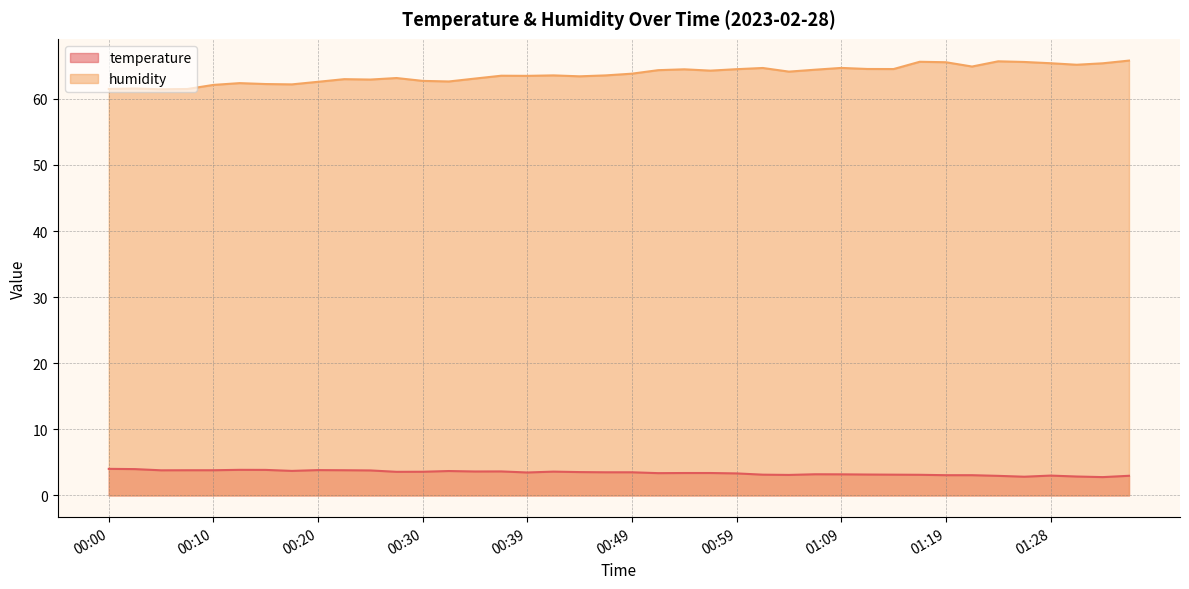

Reading left to right, list all the values displayed in this chart.

temperature: 00:00=4.0	00:02=4.0	00:05=3.8	00:07=3.8	00:10=3.8	00:12=3.9	00:15=3.9	00:17=3.7	00:20=3.8	00:22=3.8	00:25=3.8	00:27=3.6	00:30=3.6	00:32=3.7	00:35=3.6	00:37=3.6	00:39=3.5	00:42=3.6	00:44=3.5	00:47=3.5	00:49=3.5	00:52=3.4	00:54=3.4	00:57=3.4	00:59=3.3	01:01=3.1	01:04=3.1	01:06=3.2	01:09=3.2	01:11=3.2	01:14=3.1	01:16=3.1	01:19=3.1	01:21=3.1	01:24=3.0	01:26=2.8	01:28=3.0	01:31=2.9	01:33=2.8	01:36=3.0
humidity: 00:00=61.5	00:02=61.6	00:05=61.5	00:07=61.5	00:10=62.1	00:12=62.4	00:15=62.2	00:17=62.2	00:20=62.6	00:22=63.0	00:25=62.9	00:27=63.1	00:30=62.7	00:32=62.6	00:35=63.1	00:37=63.5	00:39=63.5	00:42=63.5	00:44=63.4	00:47=63.5	00:49=63.8	00:52=64.3	00:54=64.5	00:57=64.3	00:59=64.5	01:01=64.7	01:04=64.1	01:06=64.4	01:09=64.7	01:11=64.5	01:14=64.5	01:16=65.6	01:19=65.5	01:21=64.9	01:24=65.7	01:26=65.6	01:28=65.4	01:31=65.2	01:33=65.4	01:36=65.8